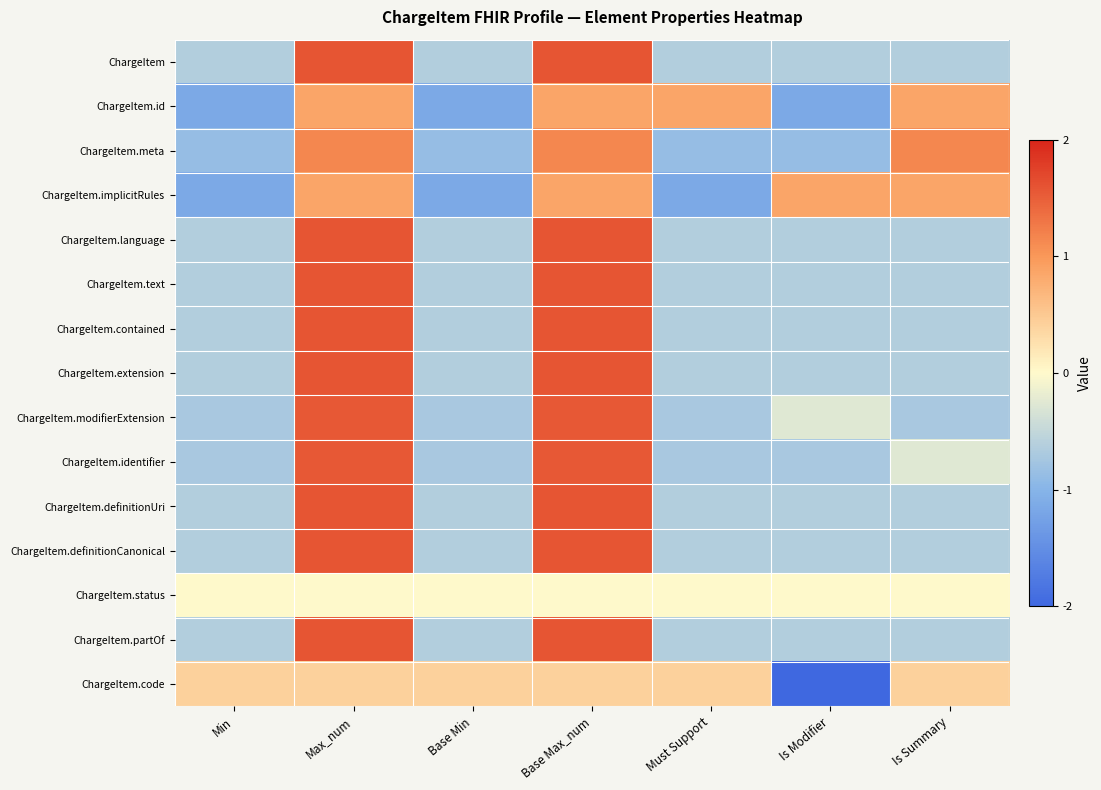

Rank the series at Is Summary from highest to lowest value.

ChargeItem.meta, ChargeItem.id, ChargeItem.implicitRules, ChargeItem.code, ChargeItem.status, ChargeItem.identifier, ChargeItem.language, ChargeItem.text, ChargeItem, ChargeItem.contained, ChargeItem.extension, ChargeItem.definitionUri, ChargeItem.definitionCanonical, ChargeItem.partOf, ChargeItem.modifierExtension